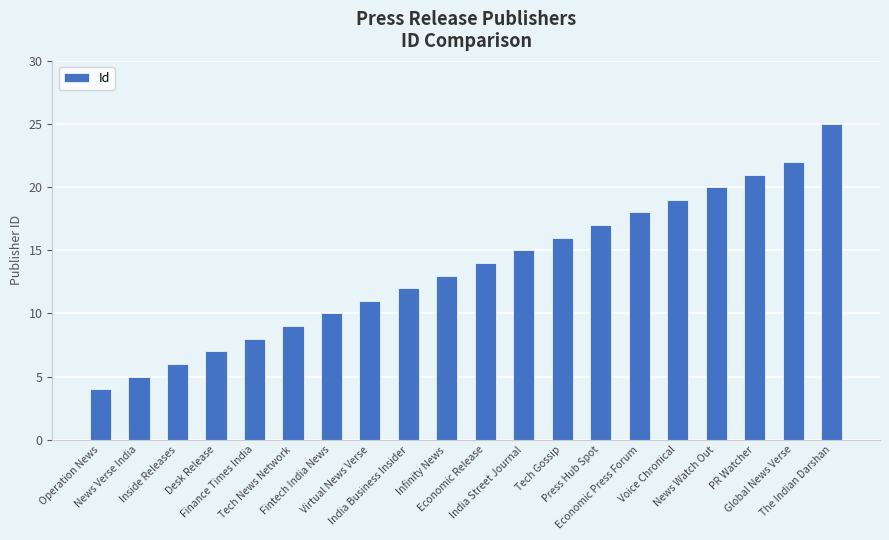

True or false: the data shows 6 at Operation News.

False